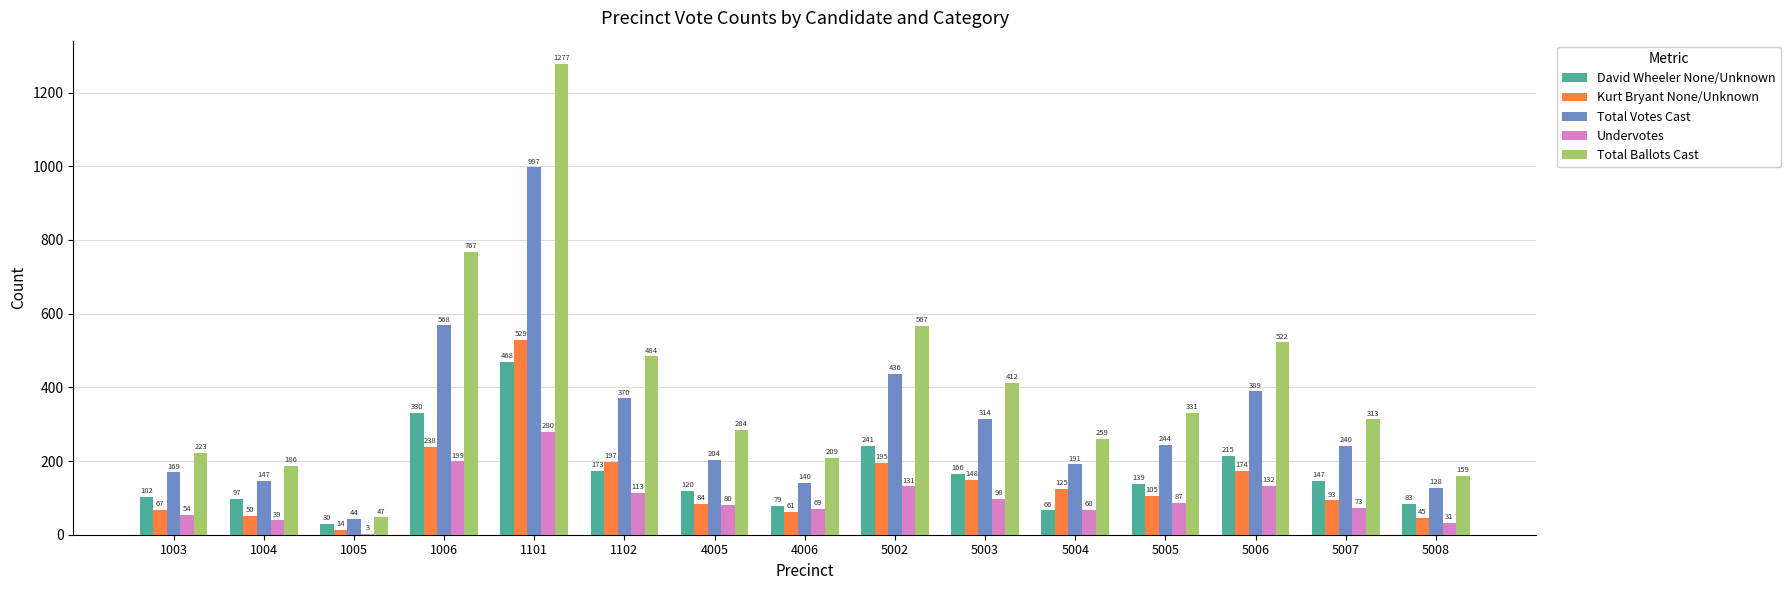

True or false: Undervotes has a value of 64 at 5006.

False